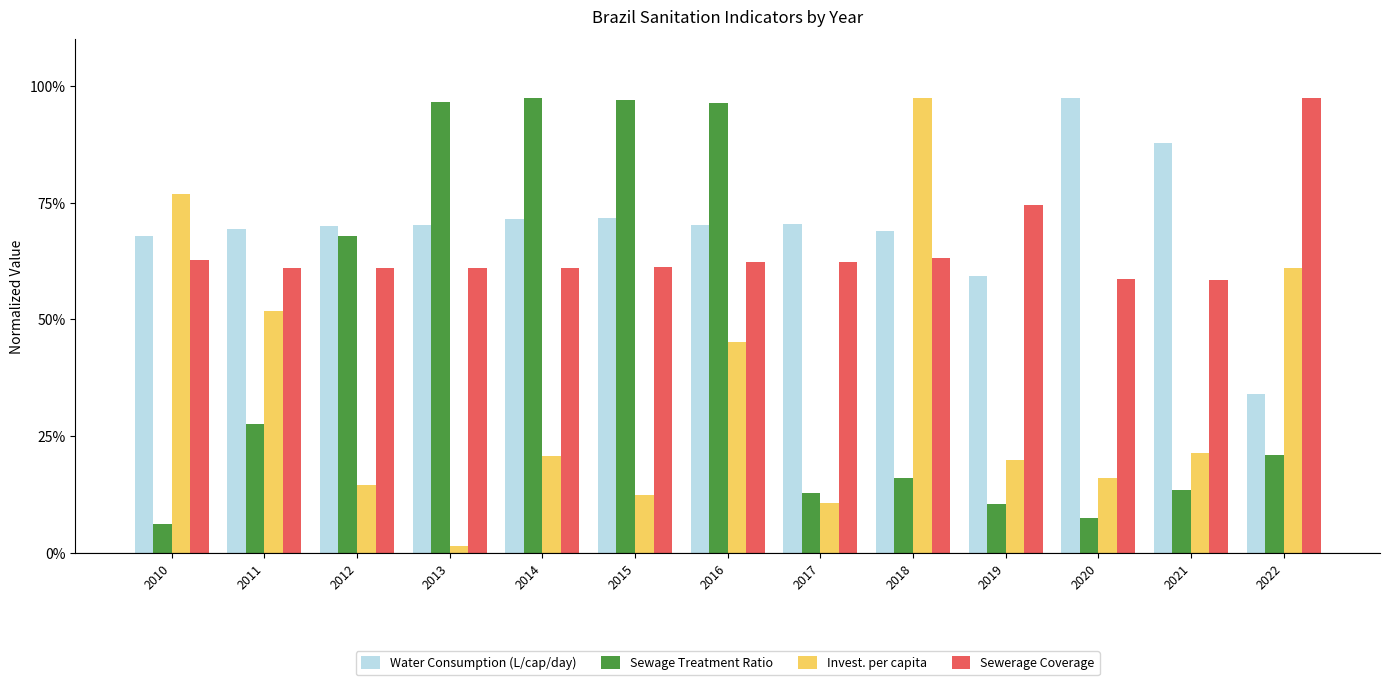

What are all the series names shown in the legend?

Water Consumption (L/cap/day), Sewage Treatment Ratio, Invest. per capita, Sewerage Coverage